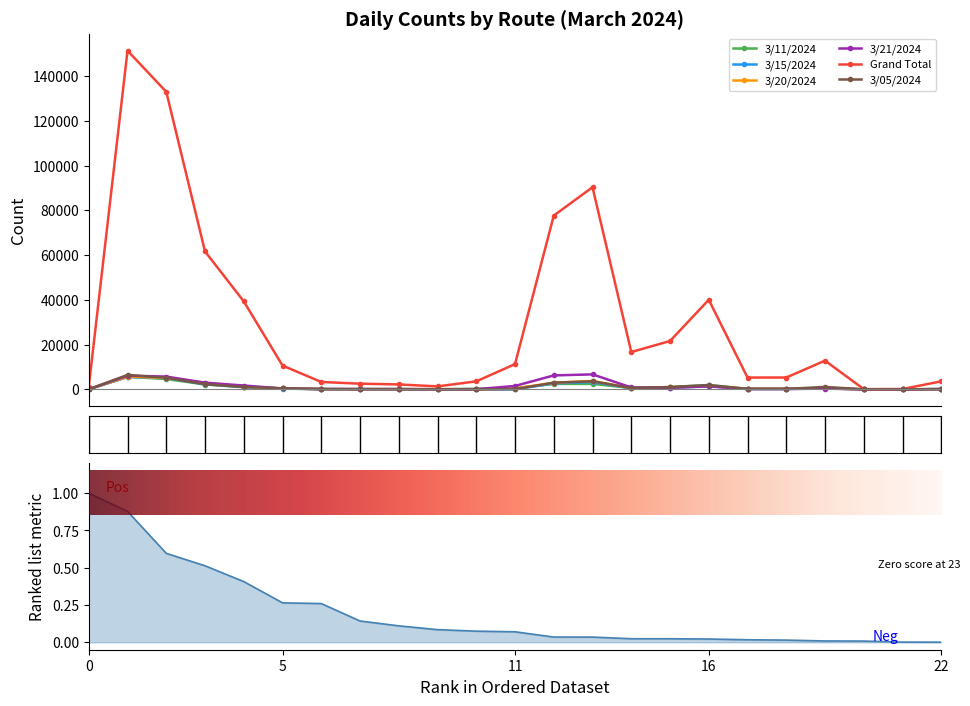

What is the maximum value for Grand Total?

151419